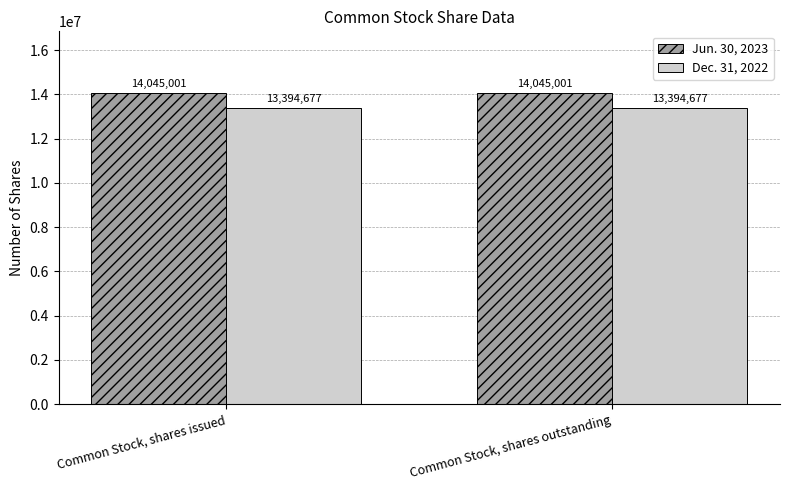

List the series in order of their peak value, lowest first.

Dec. 31, 2022, Jun. 30, 2023